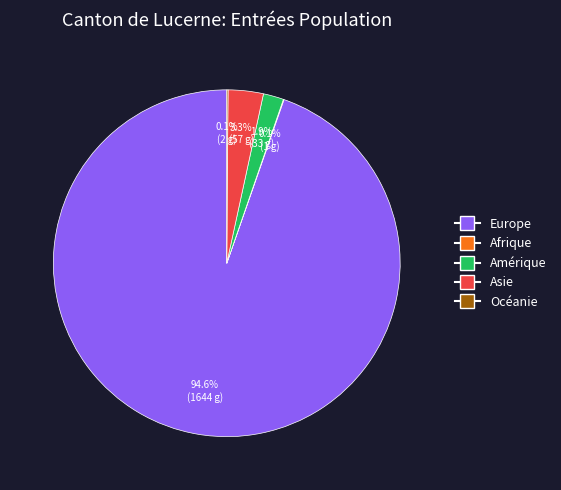

Is there any slice that represents more than half of the pie?

Yes